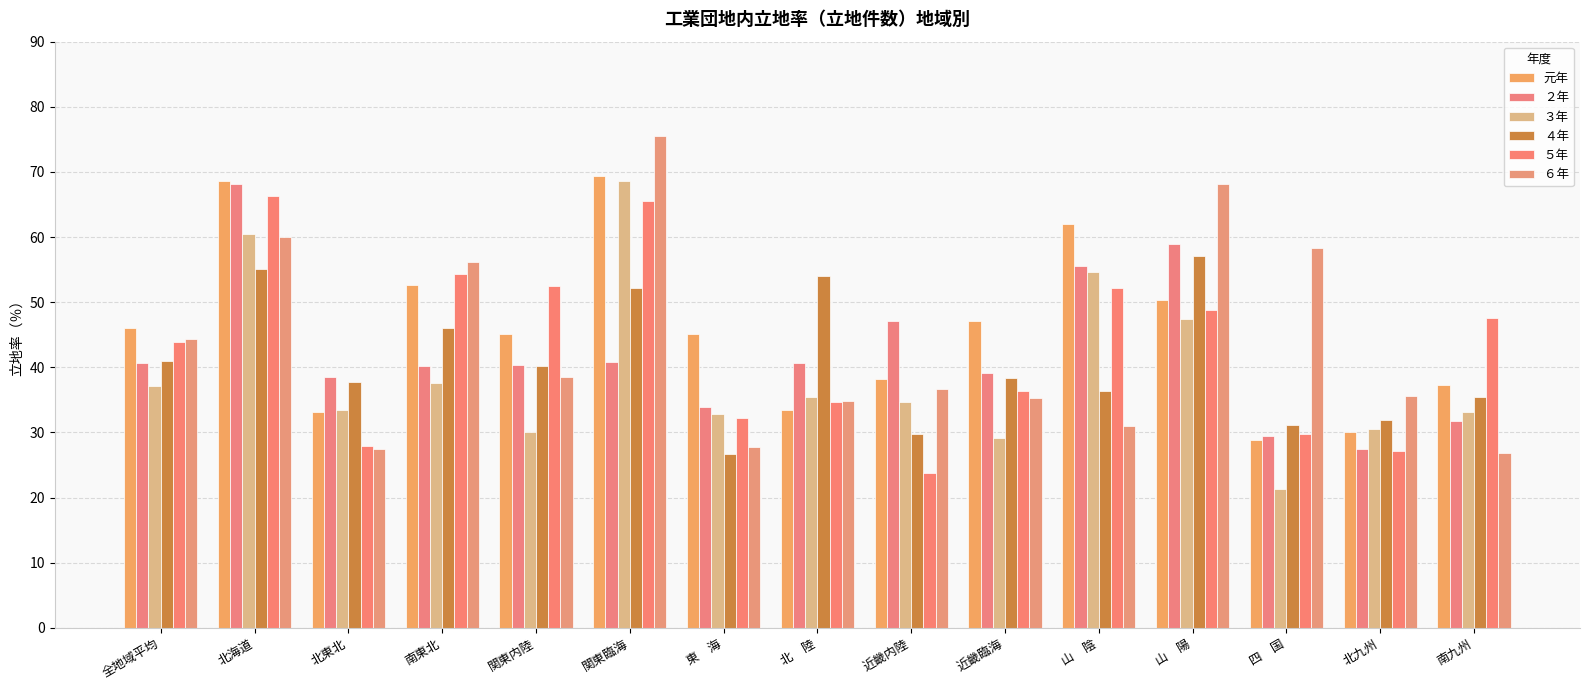

Where does the ６年 series first go above 36?

全地域平均